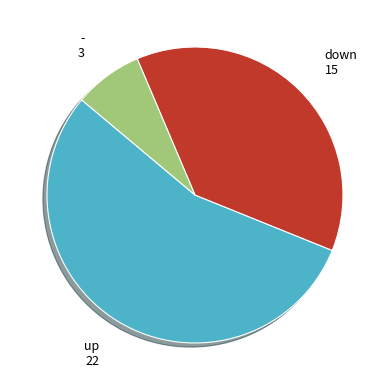

Is there any slice that represents more than half of the pie?

Yes